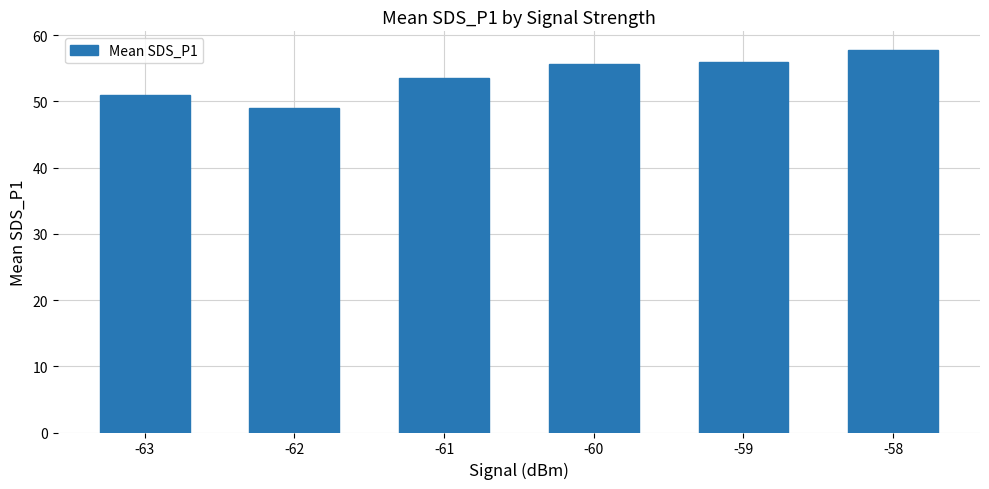

What is the sum of the values at -59 and -58?

113.6